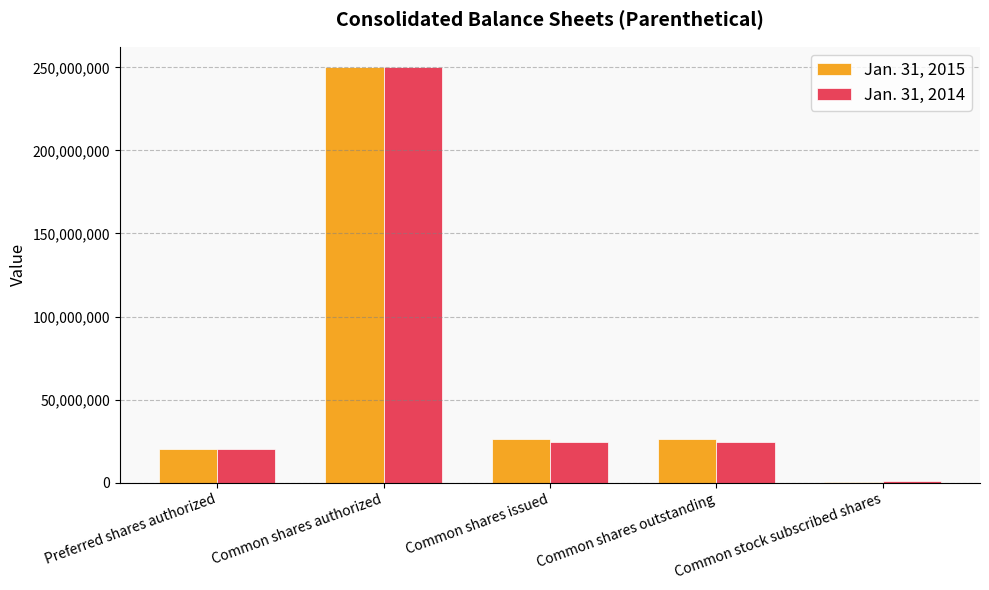

What are all the series names shown in the legend?

Jan. 31, 2015, Jan. 31, 2014